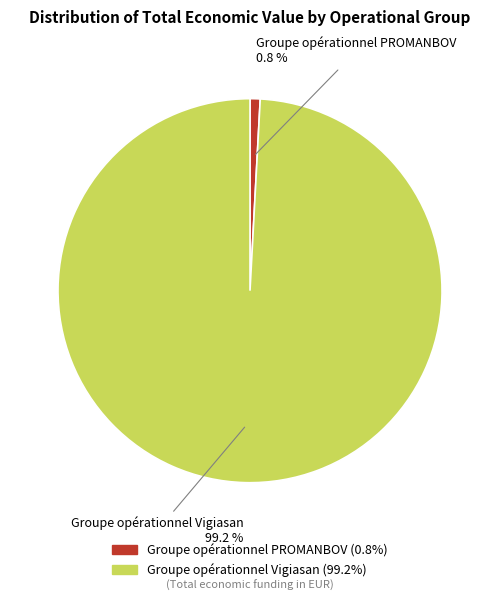

To the nearest percent, what is the difference between the largest and smallest slice percentages?

98%